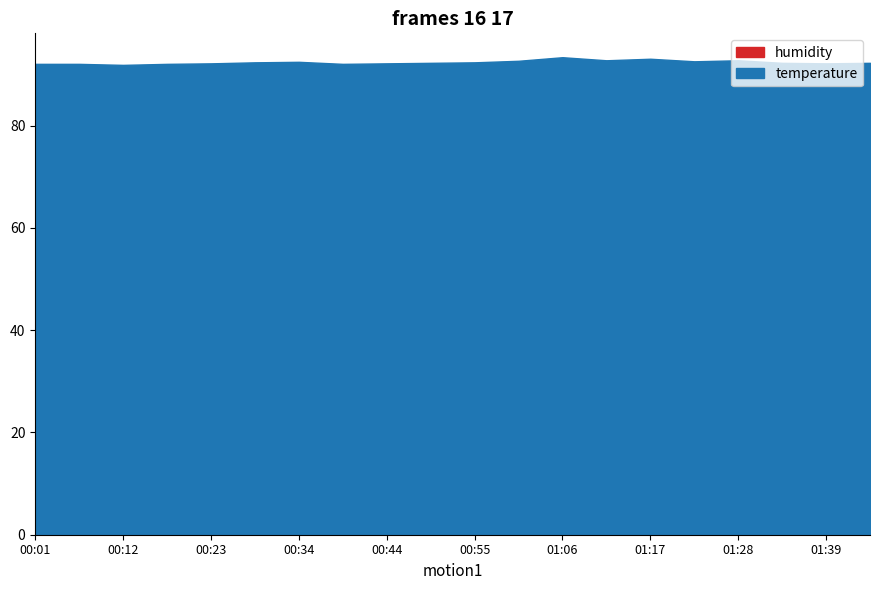

Which series has the widest spread of values?

humidity